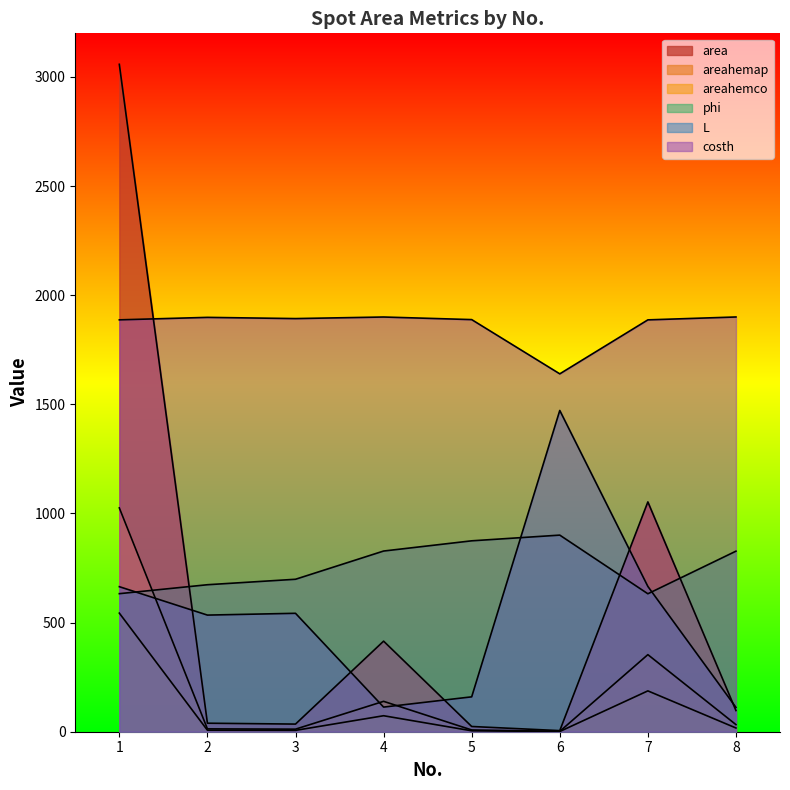

Reading left to right, extract all data points from this chart.

phi: 1=632.5	2=673.5	3=698.6	4=827.9	5=874.7	6=900.8	7=632.1	8=827.4
L: 1=664.6	2=534.4	3=542.6	4=112.8	5=159.8	6=1472.0	7=665.7	8=111.5
costh: 1=1887.2	2=1898.6	3=1893.0	4=1900.2	5=1888.3	6=1639.8	7=1887.1	8=1900.3
area: 1=3058.0	2=39.0	3=35.0	4=415.0	5=24.0	6=5.0	7=1053.0	8=97.0
areahemap: 1=1025.6	2=13.1	3=11.7	4=139.2	5=8.0	6=1.7	7=353.1	8=32.5
areahemco: 1=543.4	2=6.9	3=6.2	4=73.2	5=4.3	6=1.0	7=187.1	8=17.1